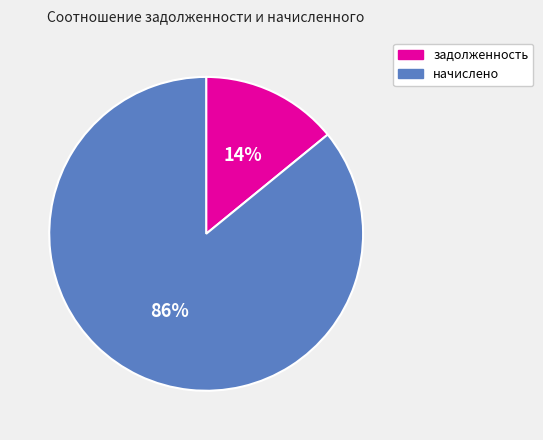

Rank the categories by value from lowest to highest.

задолженность, начислено